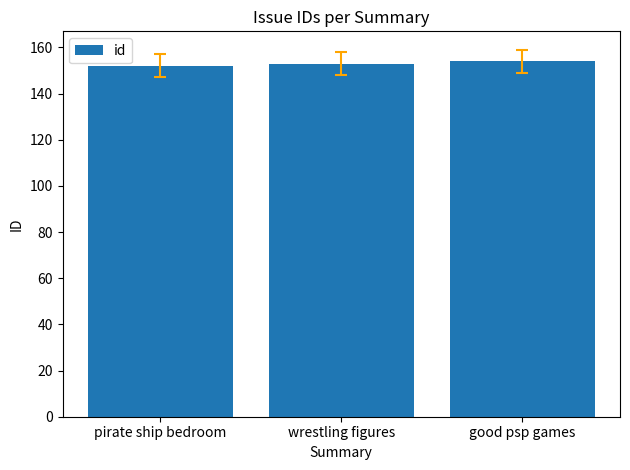

Reading right to left, transcribe all the data shown in this chart.

good psp games=154	wrestling figures=153	pirate ship bedroom=152